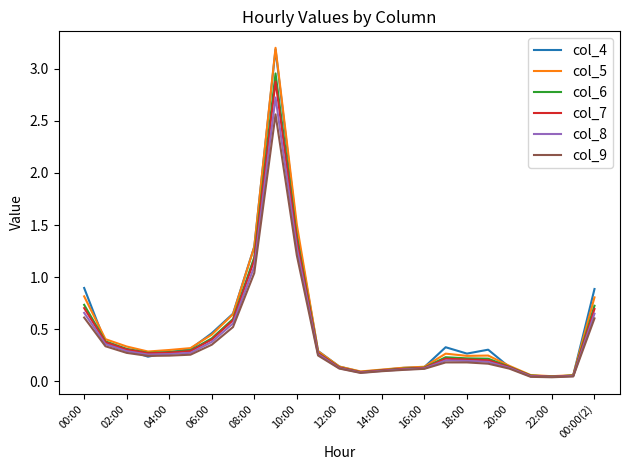

What is the maximum value shown in the chart?

3.2